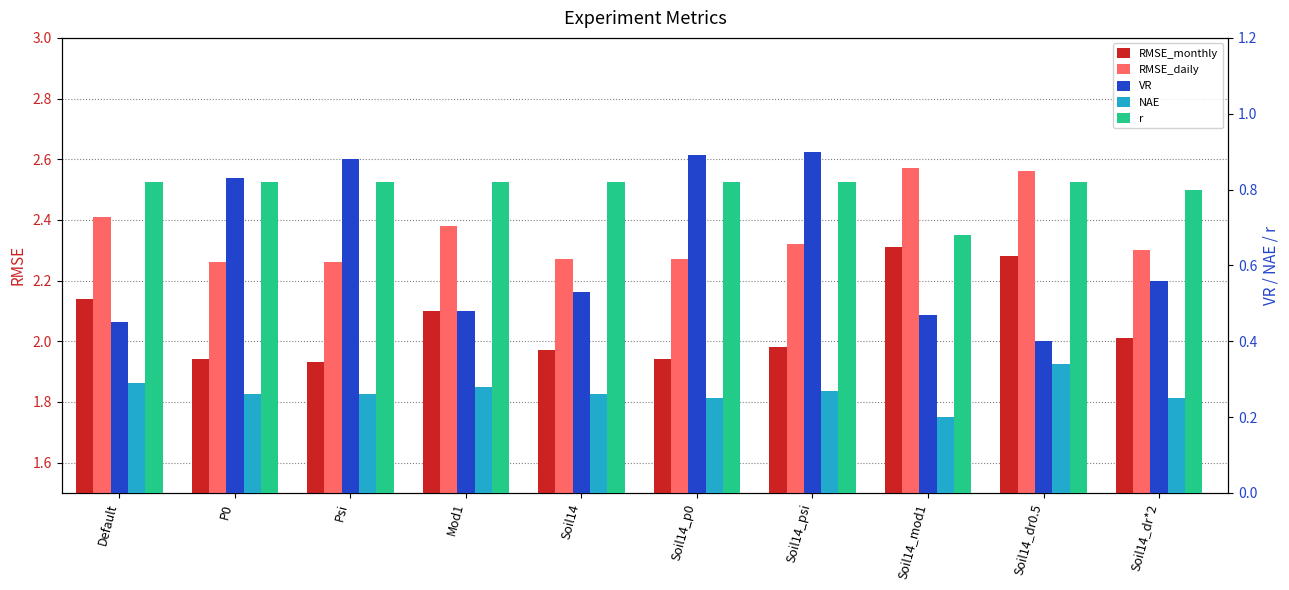

Which series changed the most between Psi and Mod1?

VR